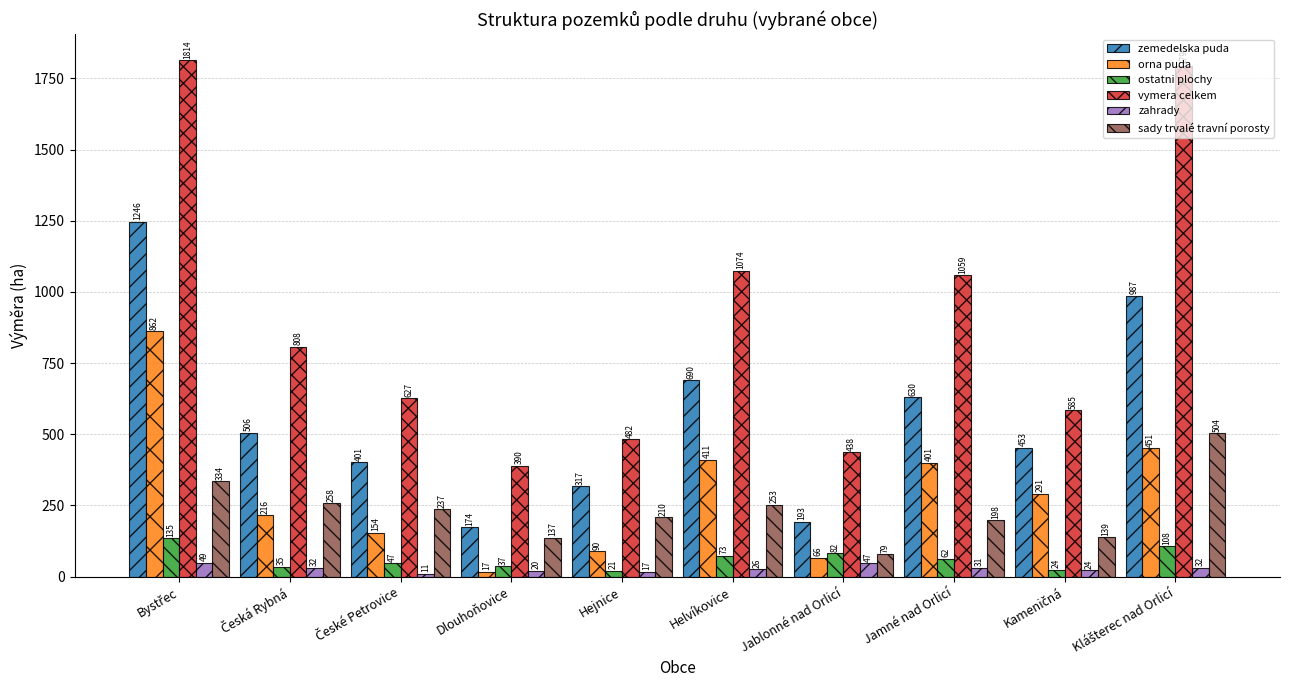

Which series has the largest range (max minus min)?

vymera celkem